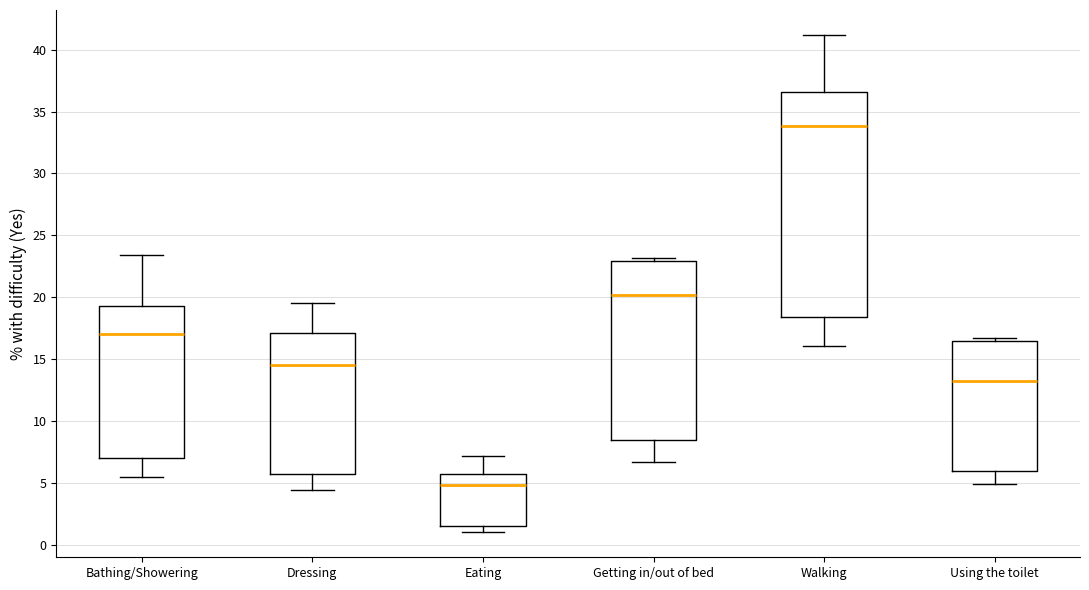

Which box's median line is the lowest?

Eating